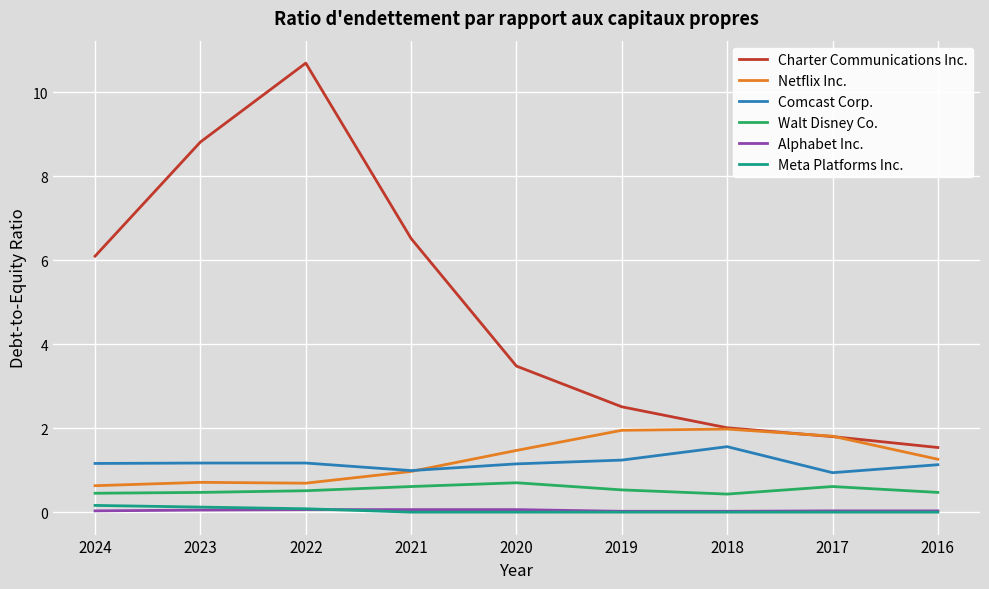

True or false: Comcast Corp. and Charter Communications Inc. cross at least once.

False